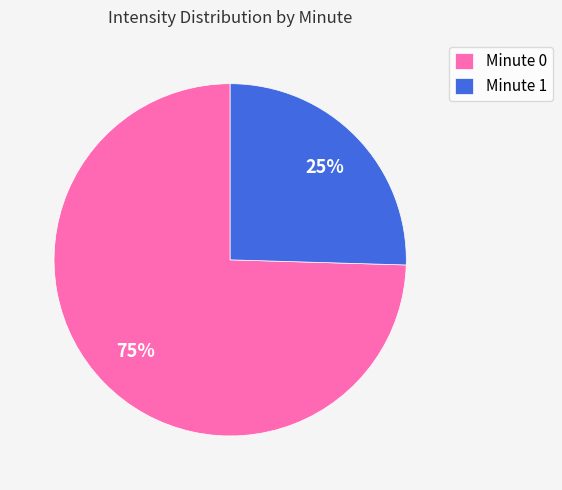

To the nearest percent, what is the average slice percentage?

50%